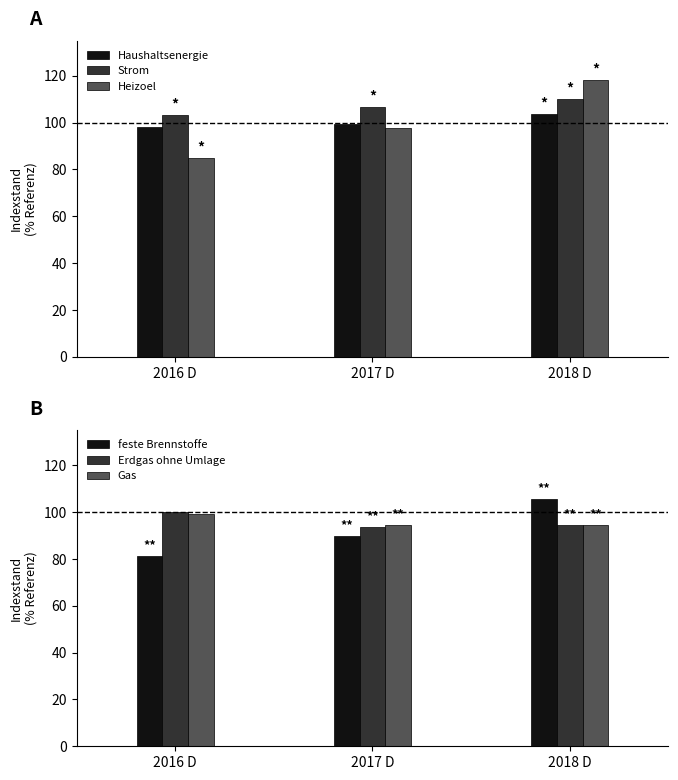

Which series has the largest total across all categories?

Strom